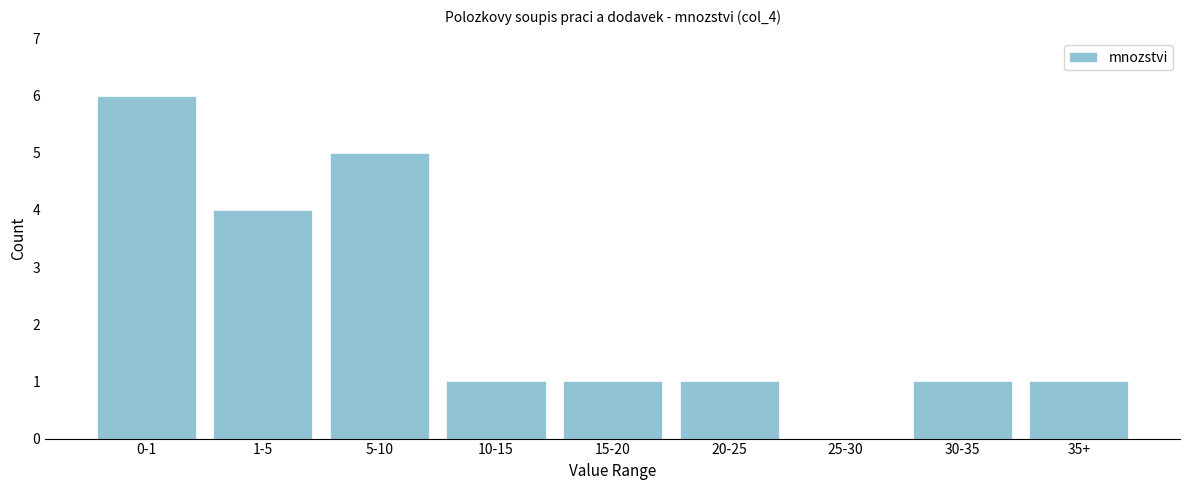

Reading right to left, transcribe all the data shown in this chart.

35+=1	30-35=1	25-30=0	20-25=1	15-20=1	10-15=1	5-10=5	1-5=4	0-1=6